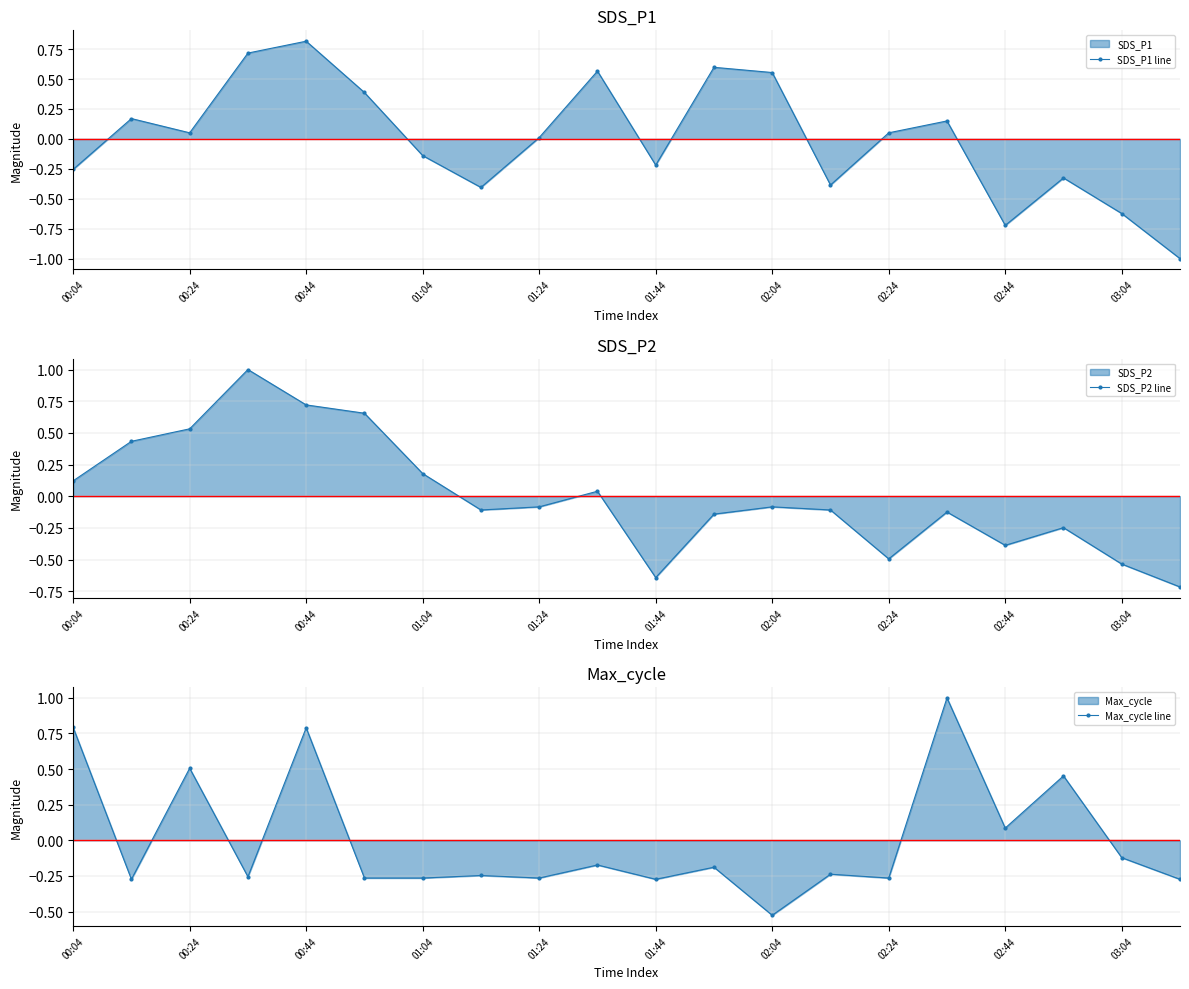

Count the number of categories in the chart.

20